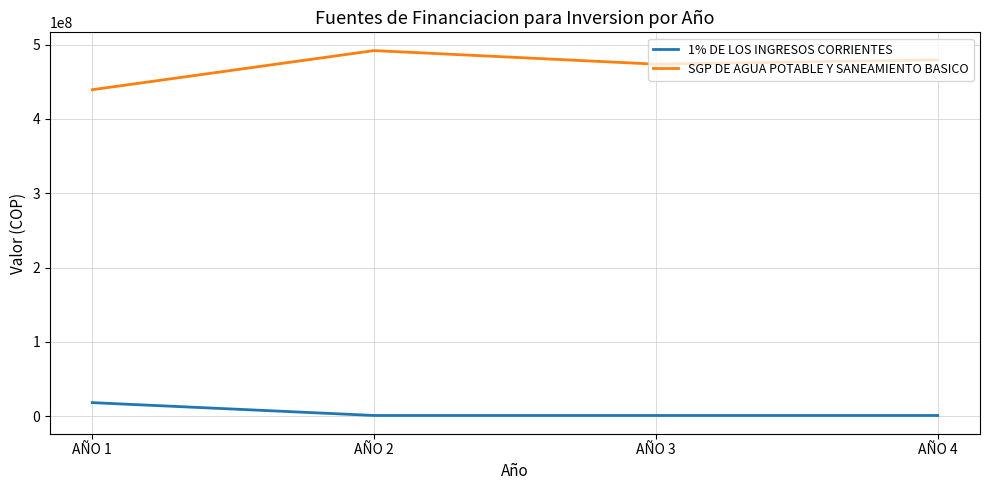

The SGP DE AGUA POTABLE Y SANEAMIENTO BASICO series shows 253245741.2 at AÑO 3. True or false?

False